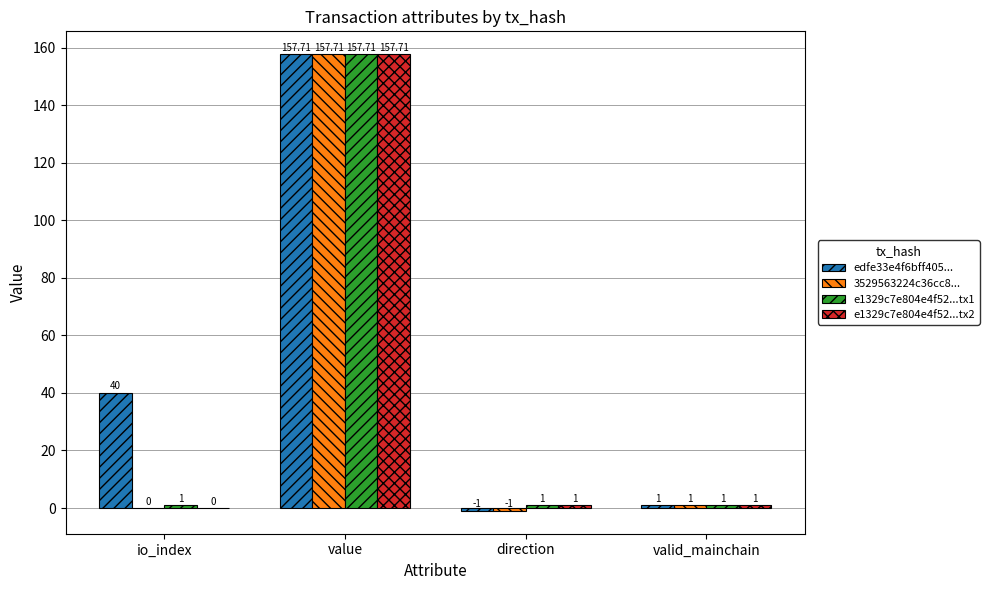

Reading left to right, list all the values displayed in this chart.

edfe33e4f6bff405...: io_index=40.0	value=157.7	direction=-1.0	valid_mainchain=1.0
3529563224c36cc8...: io_index=0.0	value=157.7	direction=-1.0	valid_mainchain=1.0
e1329c7e804e4f52...tx1: io_index=1.0	value=157.7	direction=1.0	valid_mainchain=1.0
e1329c7e804e4f52...tx2: io_index=0.0	value=157.7	direction=1.0	valid_mainchain=1.0